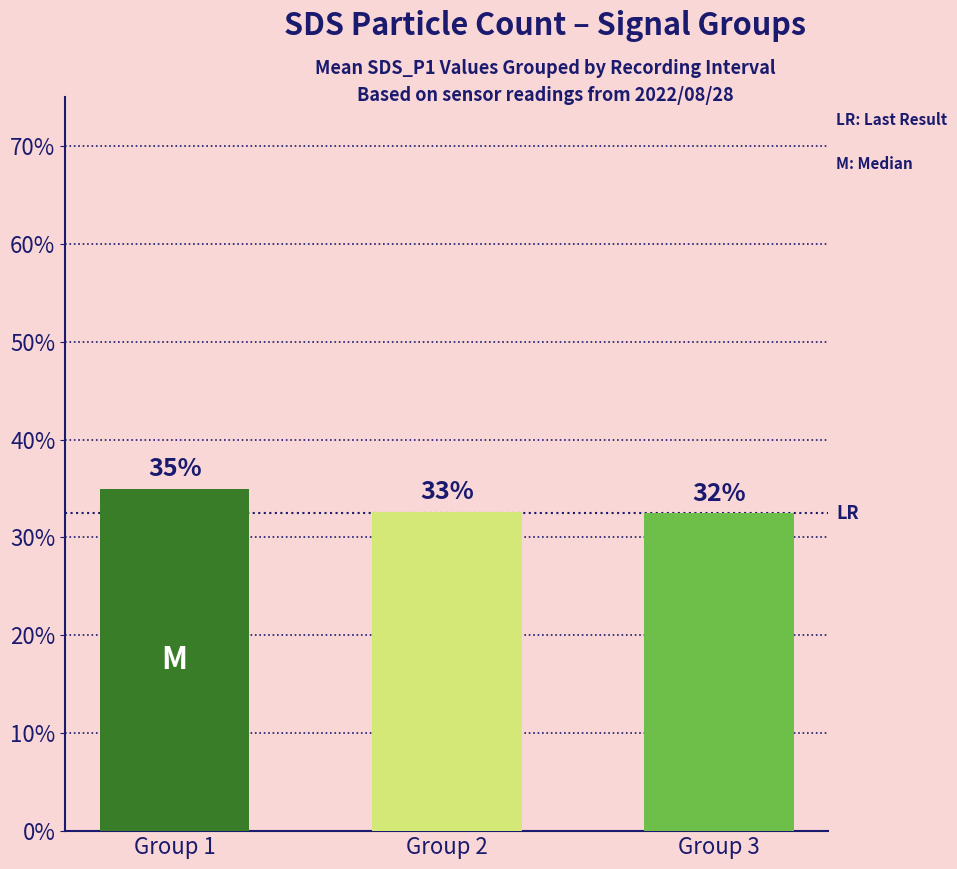

Are the bars horizontal?

No